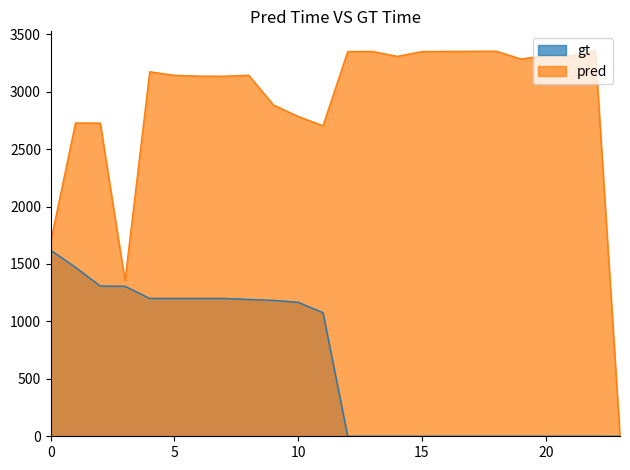

What is the maximum value shown in the chart?

3357